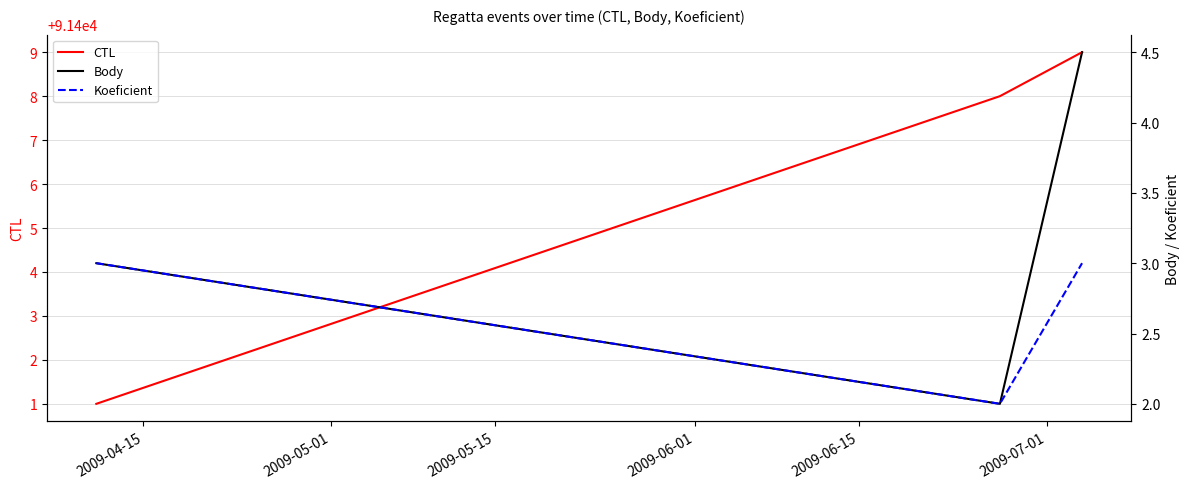

What is the minimum value for CTL?

91401